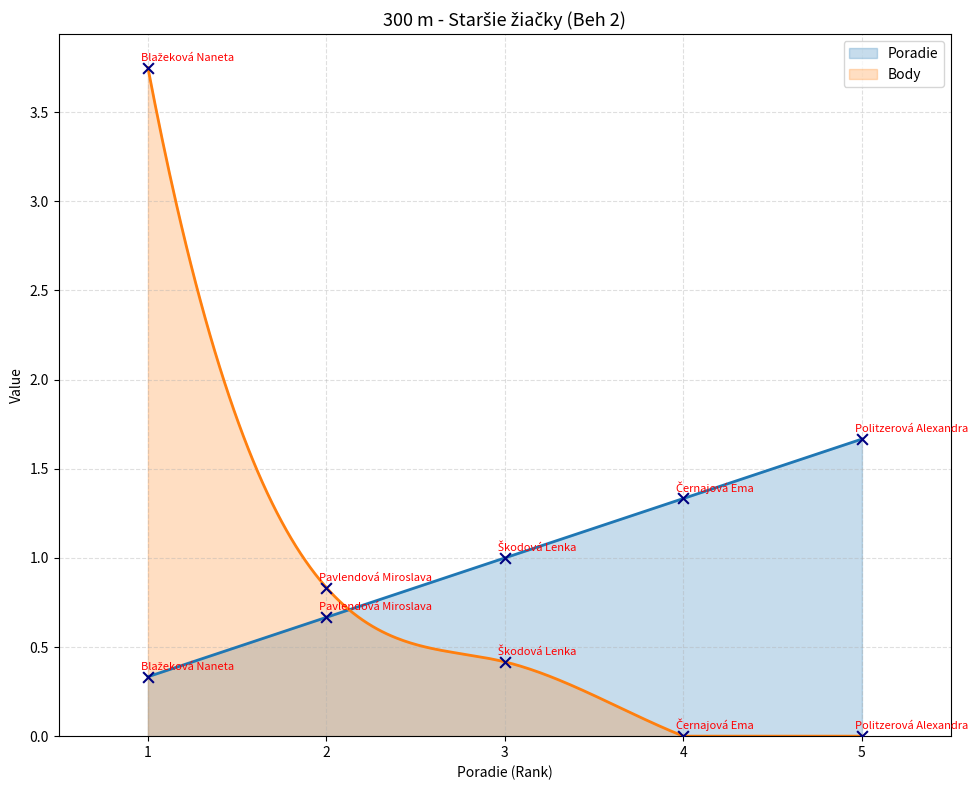

At which category is the sum across all series the highest?

1